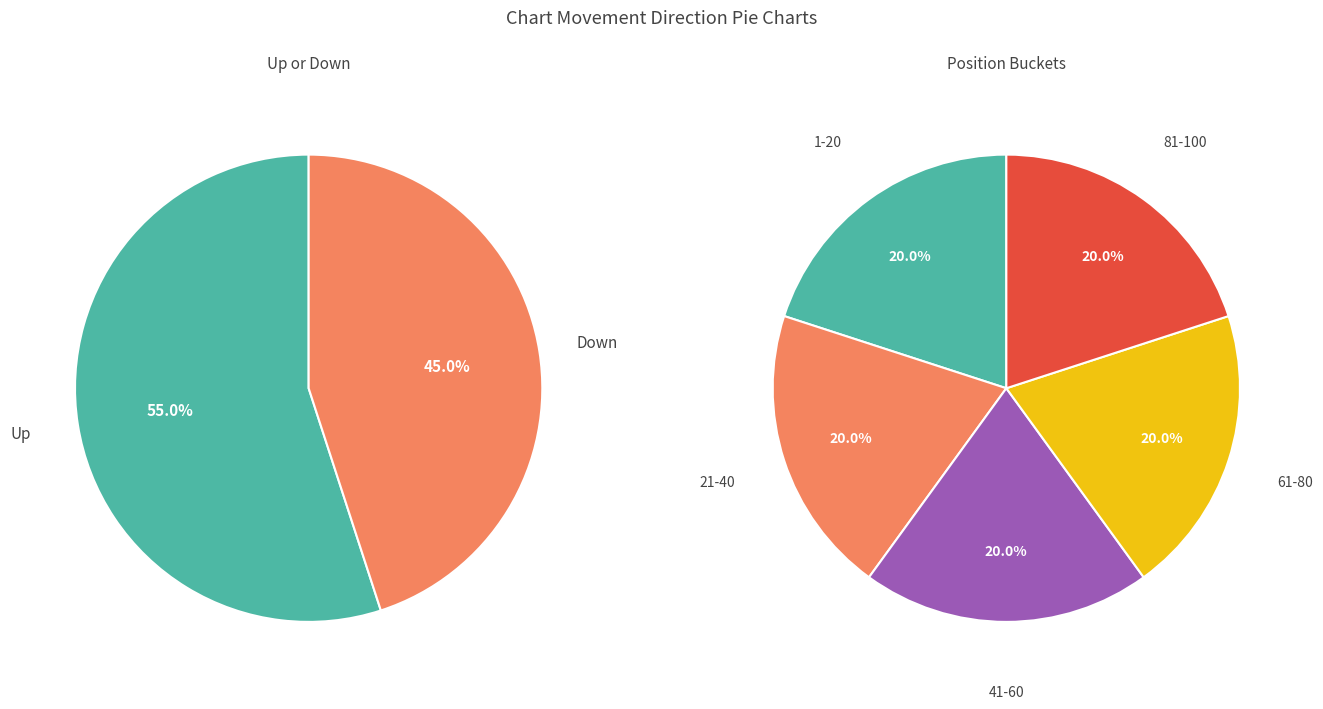

Which slice is the smallest?

down